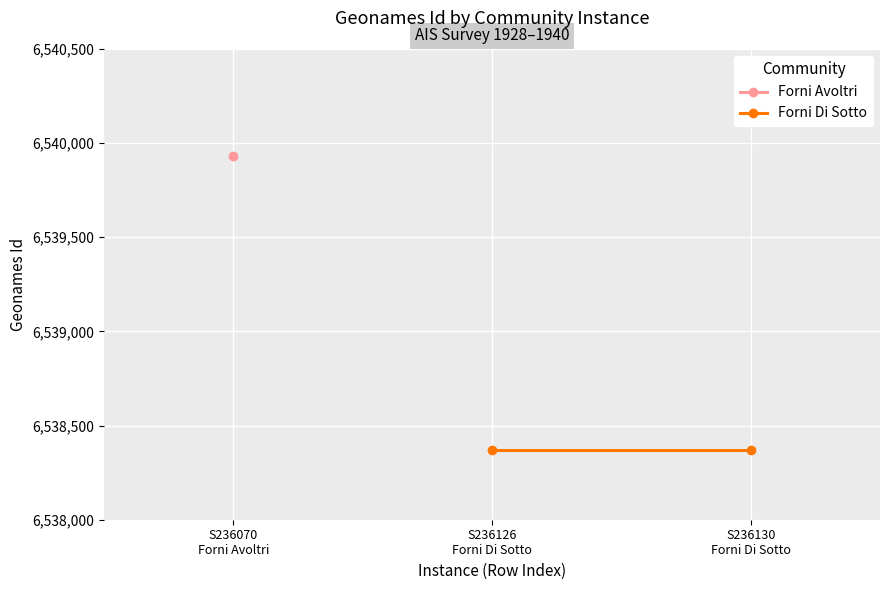

True or false: Forni Di Sotto has a value of 6538369 at 2.

True